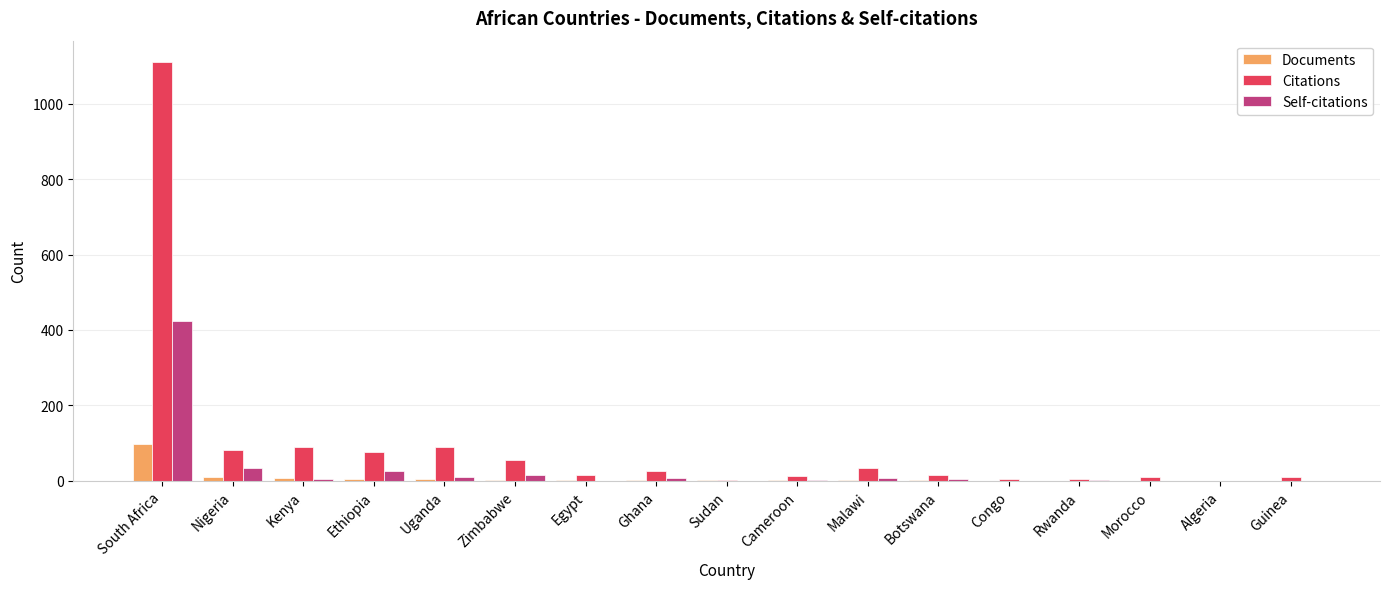

What is the total value across all series at Guinea?

12